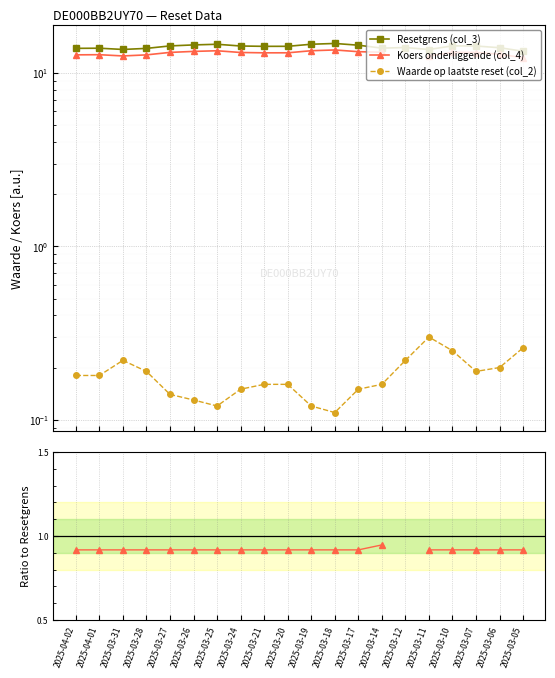

What is the sum of all Waarde op laatste reset (col_2) values?

3.6